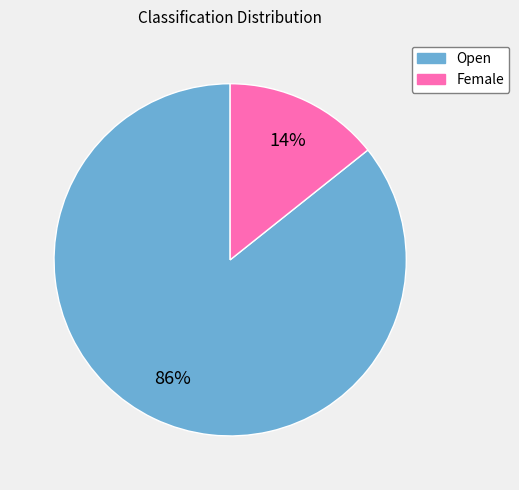

To the nearest percent, what is the average slice percentage?

50%